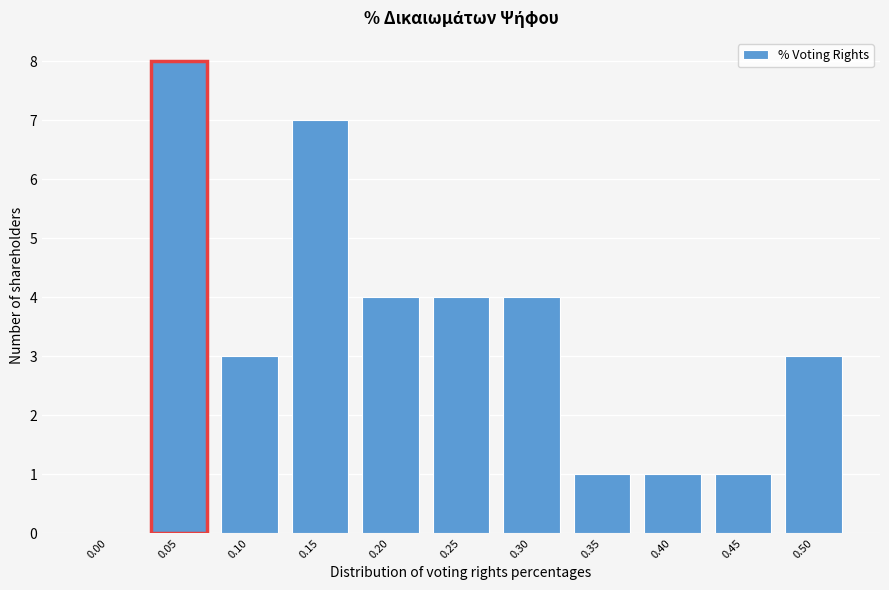

Reading left to right, transcribe all the data shown in this chart.

0.00=0	0.05=8	0.10=3	0.15=7	0.20=4	0.25=4	0.30=4	0.35=1	0.40=1	0.45=1	0.50=3